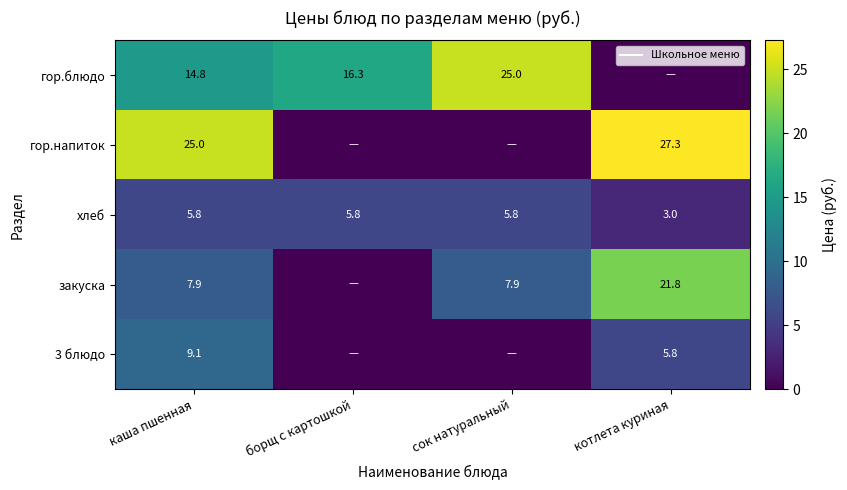

What value does the гор.блюдо series have at сок натуральный?

25.0